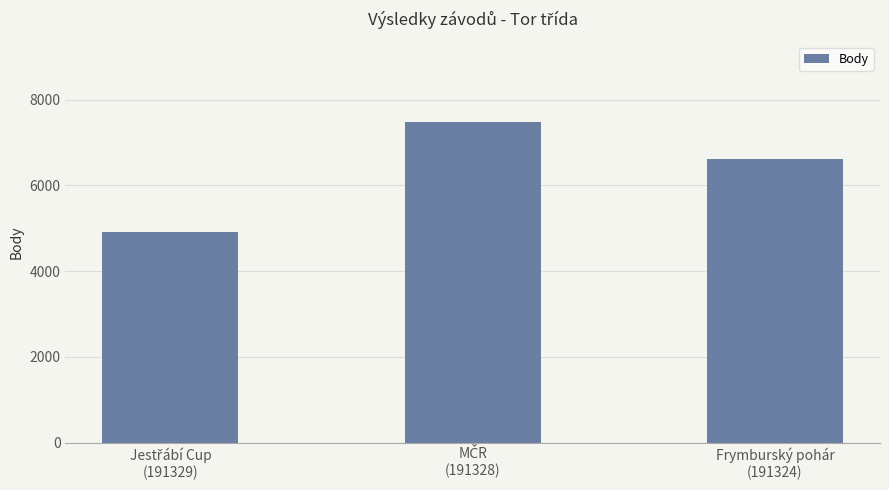

What is the minimum value shown in the chart?

4921